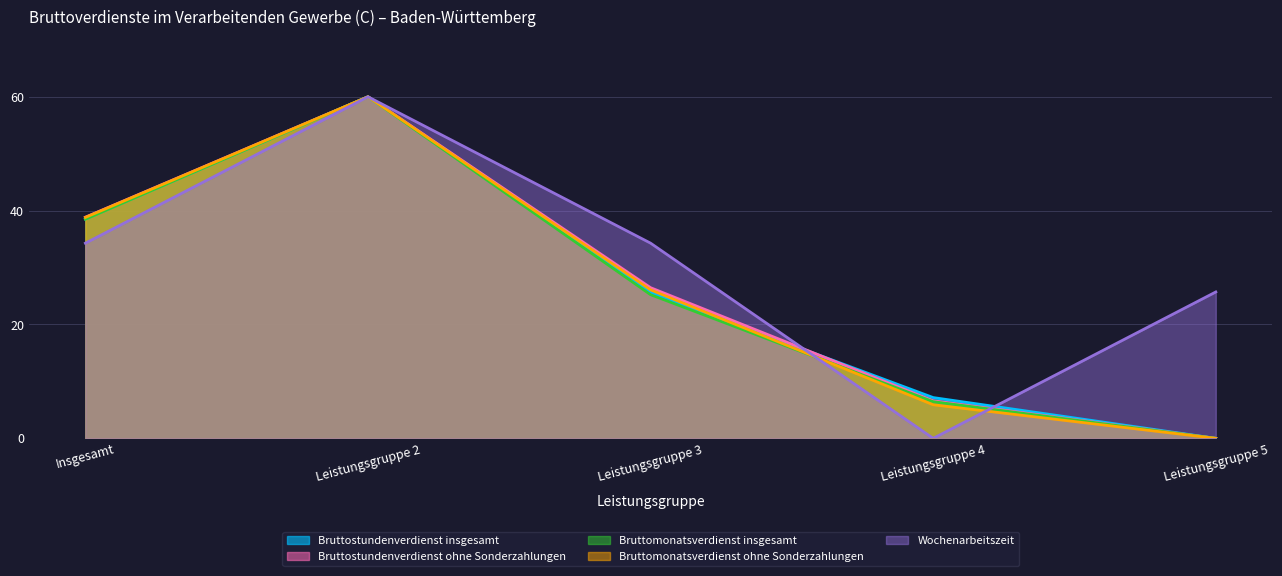

List the labels in order of Bruttomonatsverdienst insgesamt value, largest first.

Leistungsgruppe 2, Insgesamt, Leistungsgruppe 3, Leistungsgruppe 4, Leistungsgruppe 5